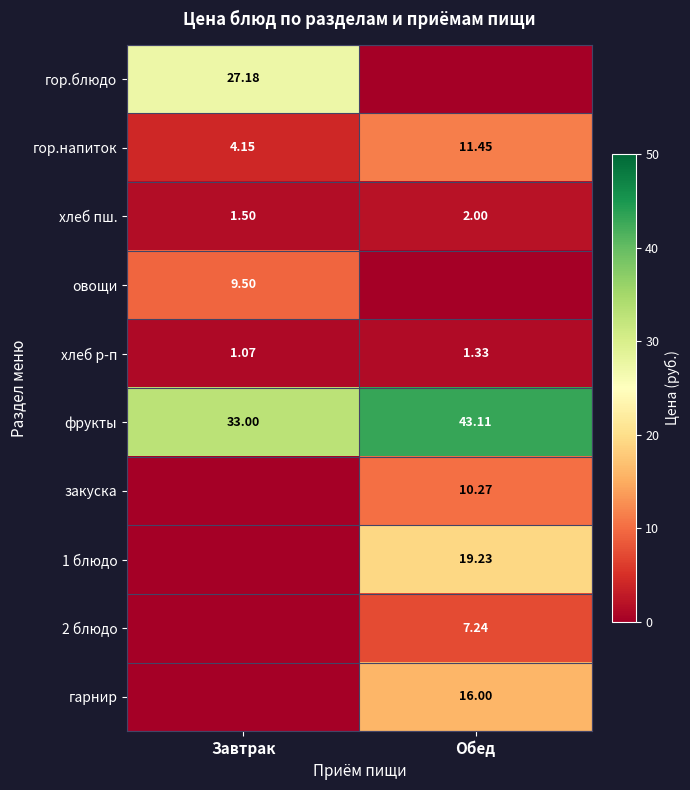

What is the difference between the highest and lowest values at Обед?

43.1